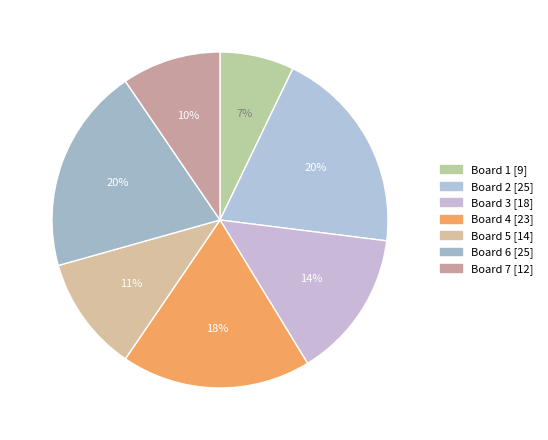

Combined, what portion of the pie is Board 4 and Board 7?

27.8%